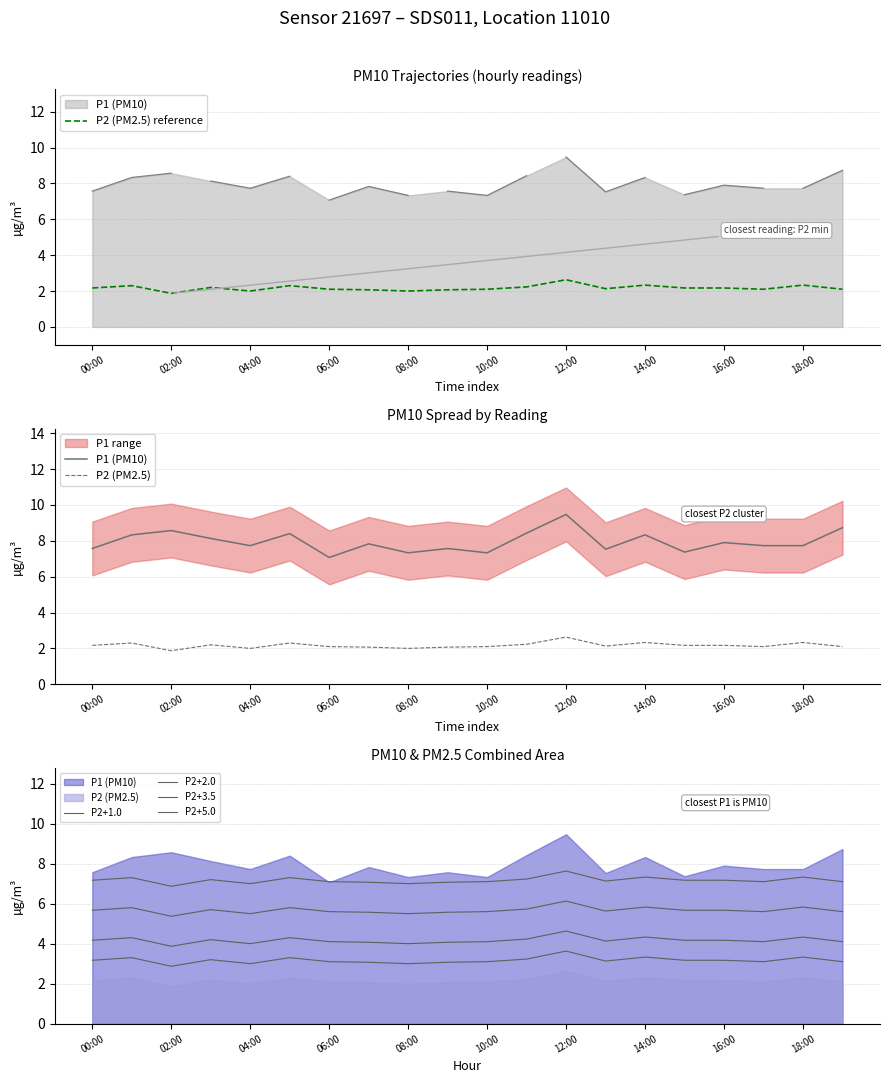

Reading left to right, extract all data points from this chart.

P1: 00:00=7.6	01:00=8.3	02:00=8.6	03:00=8.1	04:00=7.7	05:00=8.4	06:00=7.1	07:00=7.8	08:00=7.3	09:00=7.6	10:00=7.3	11:00=8.4	12:00=9.5	13:00=7.5	14:00=8.3	15:00=7.4	16:00=7.9	17:00=7.7	18:00=7.7	19:00=8.7
P2: 00:00=2.2	01:00=2.3	02:00=1.9	03:00=2.2	04:00=2.0	05:00=2.3	06:00=2.1	07:00=2.1	08:00=2.0	09:00=2.1	10:00=2.1	11:00=2.2	12:00=2.6	13:00=2.1	14:00=2.3	15:00=2.2	16:00=2.2	17:00=2.1	18:00=2.3	19:00=2.1